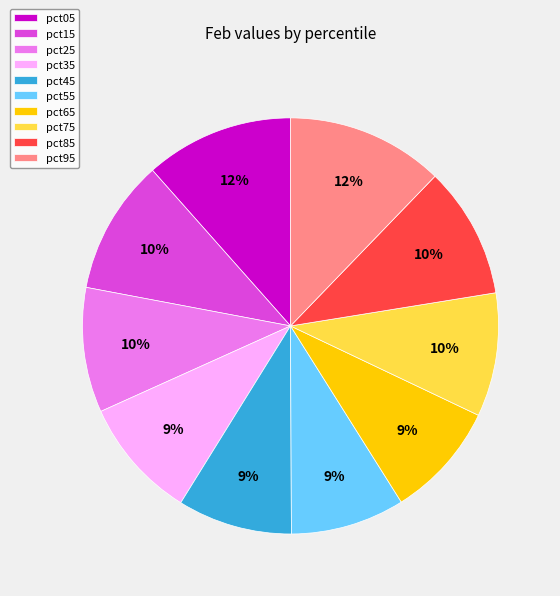

To the nearest percent, what portion does pct75 represent?

10%